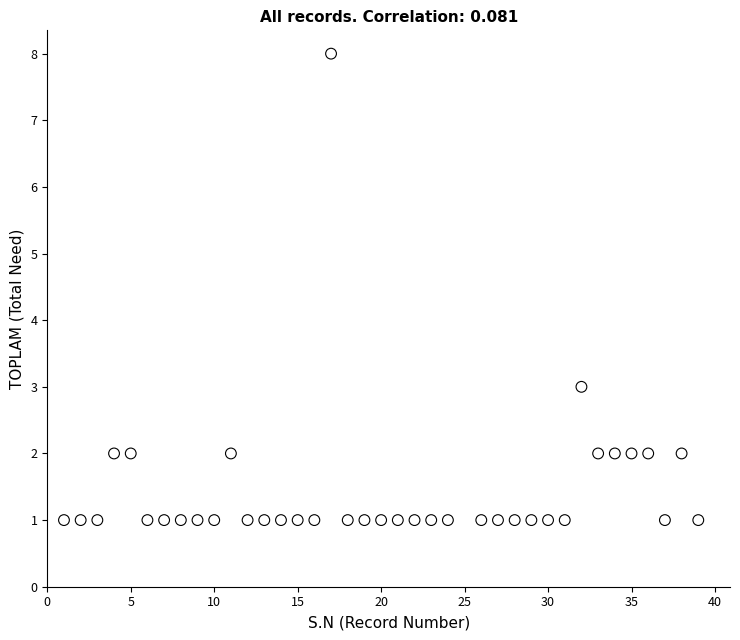

What Y value in the scatter plot is closest to 4?

3